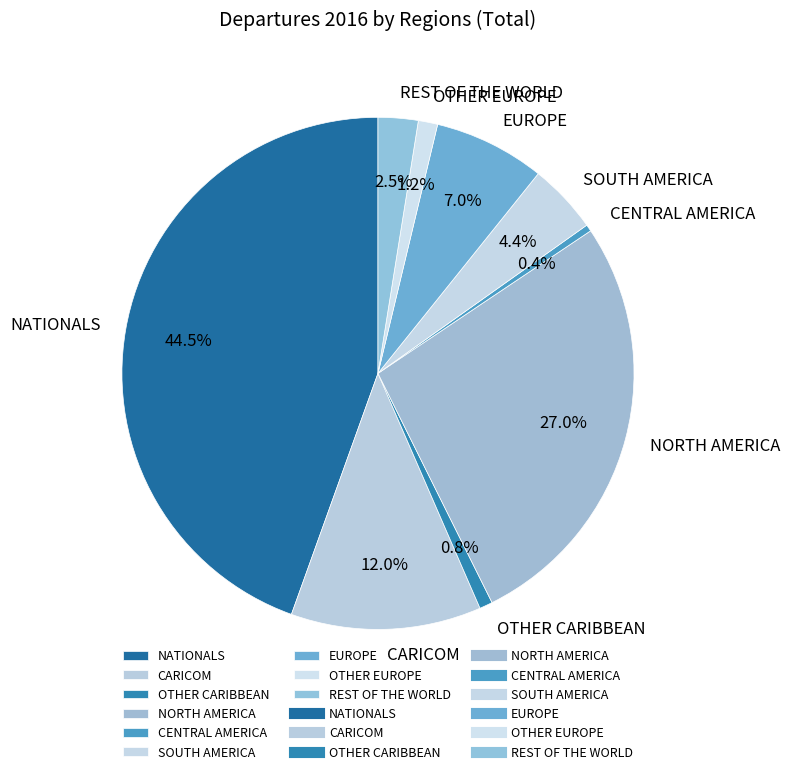

Count the number of slices in the pie.

9